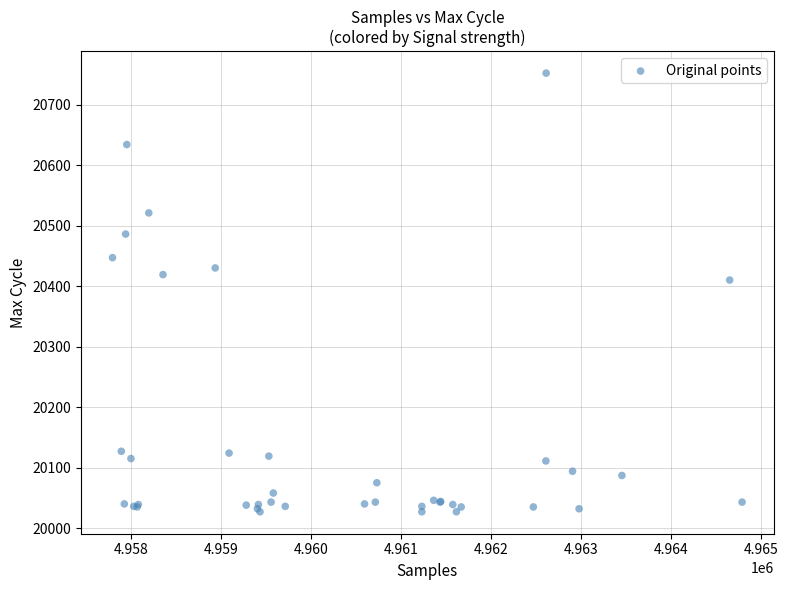

What Y value in the scatter plot is closest to 20389?

20410